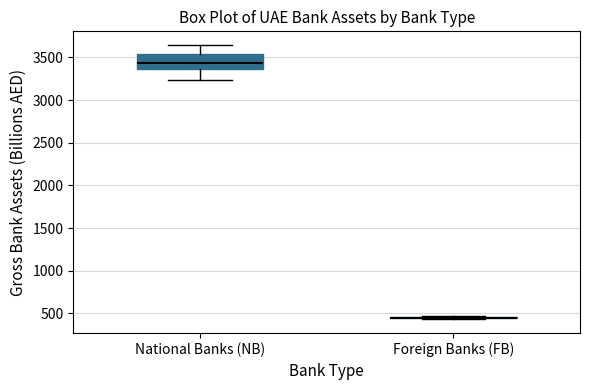

Which box is the tallest, from its lower edge to its upper edge?

National Banks (NB)